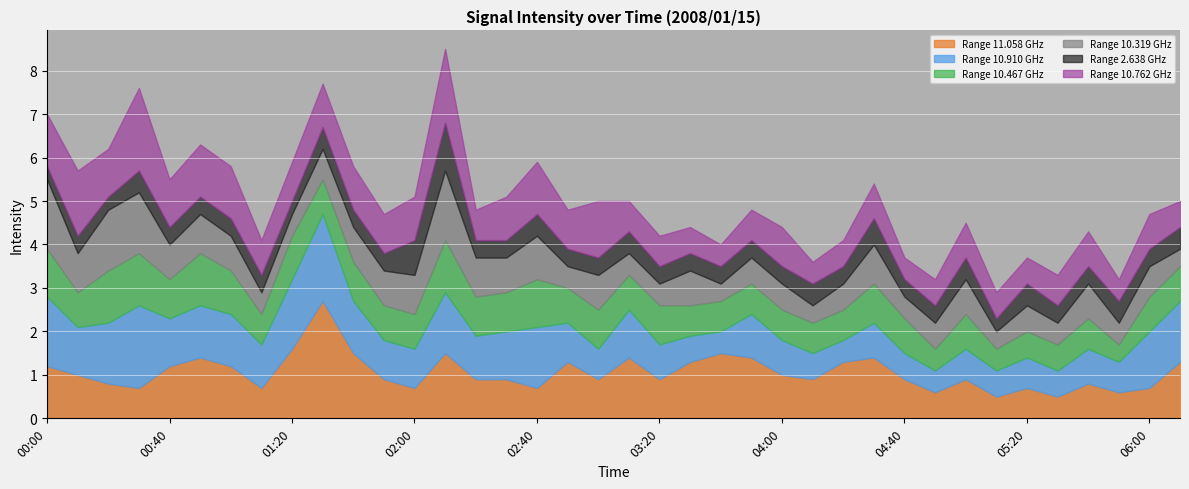

Which series ends up on top after the final intersection of 10.762 and 10.319?

10.762